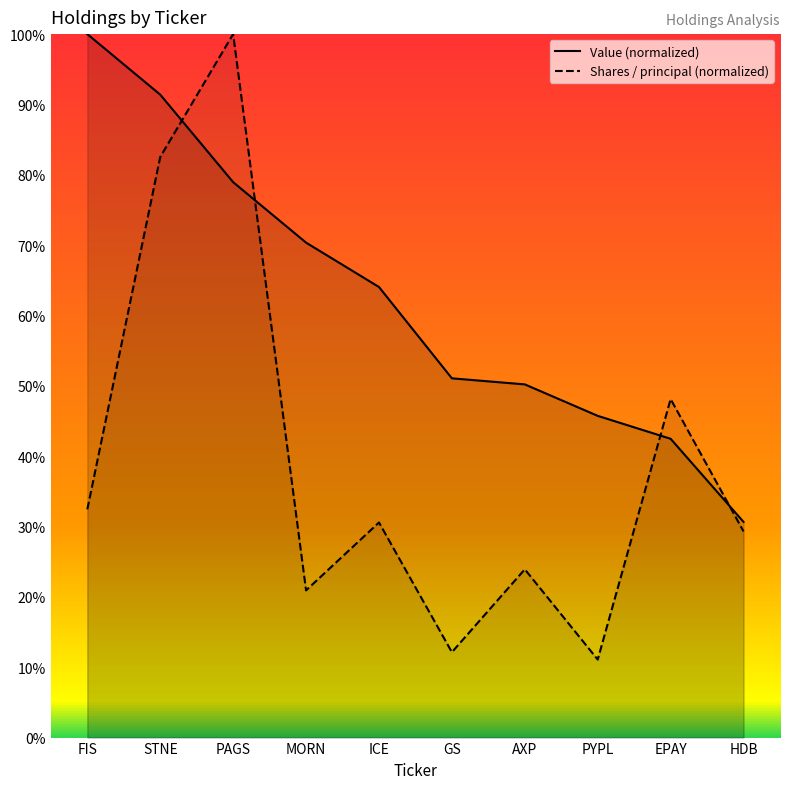

How many values in the Value series are below 64?

5